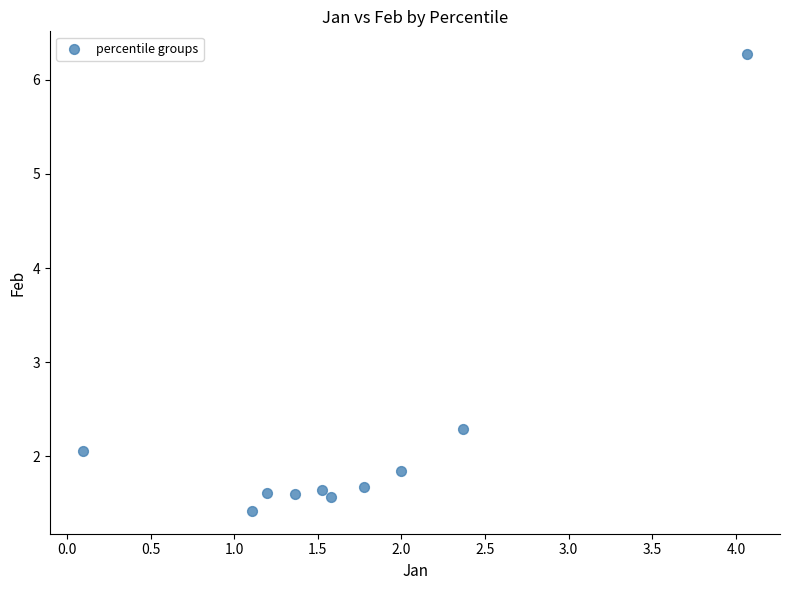

What is the range of X values (max minus min)?

4.0